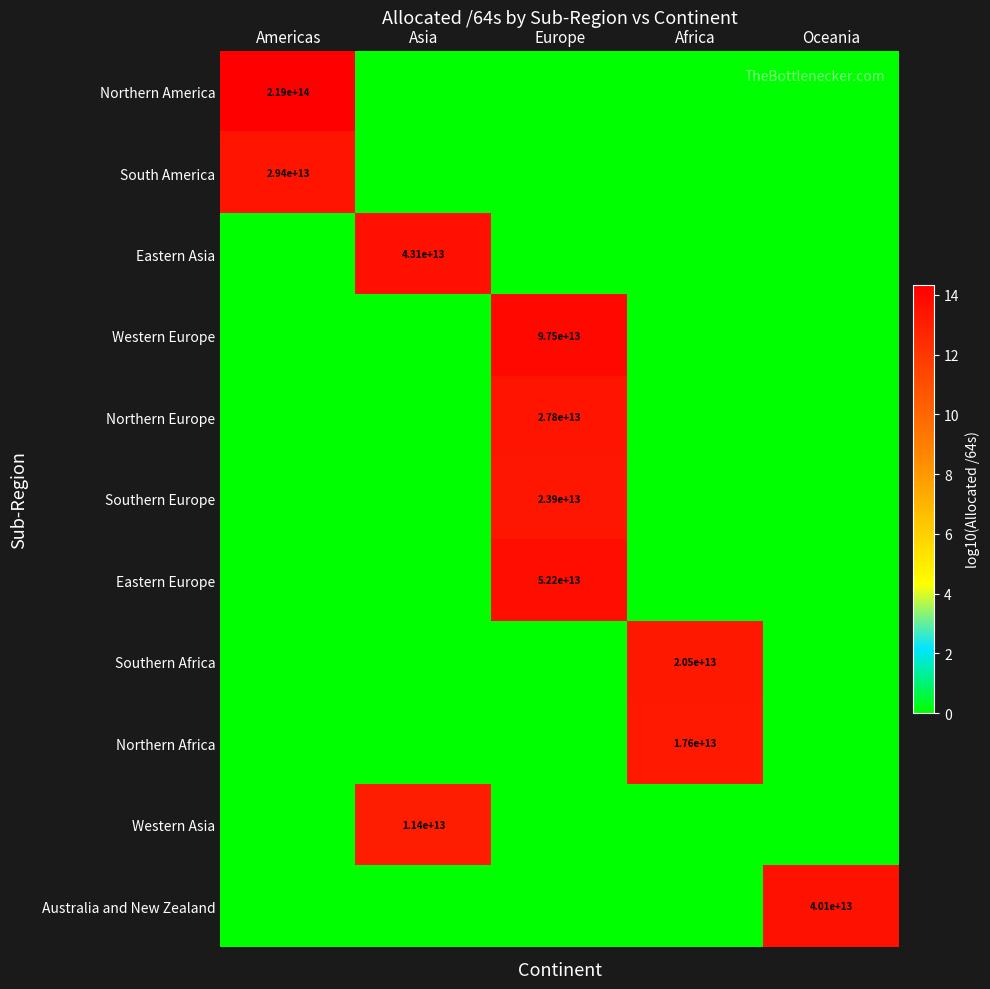

Is it true that Australia and New Zealand equals 5.2 at Africa?

False